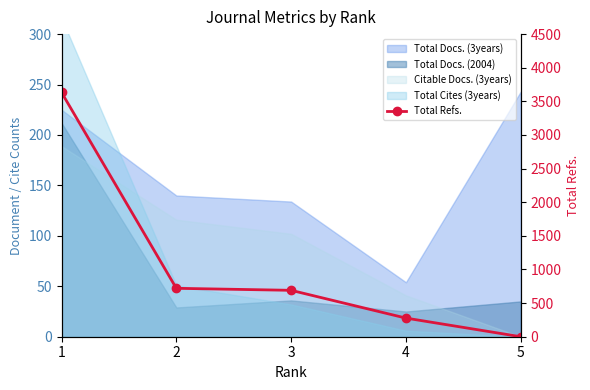

At which category does the chart reach its minimum across all series?

5